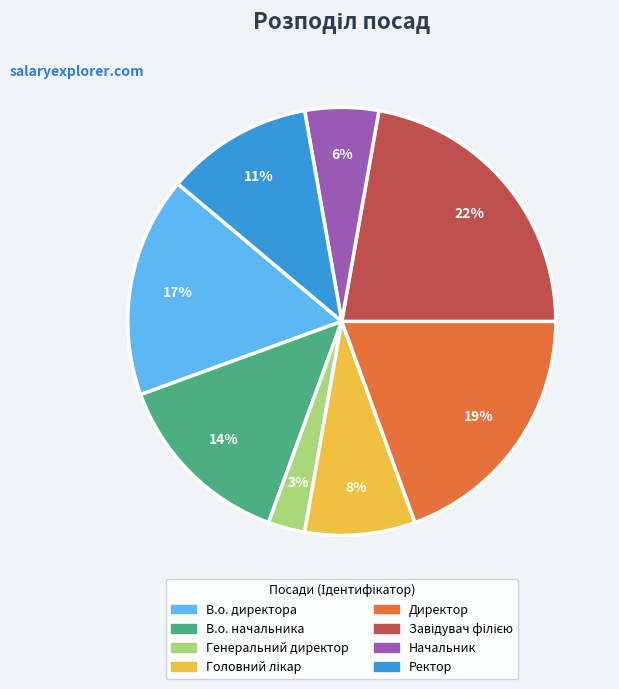

Which slice is the smallest?

Генеральний директор